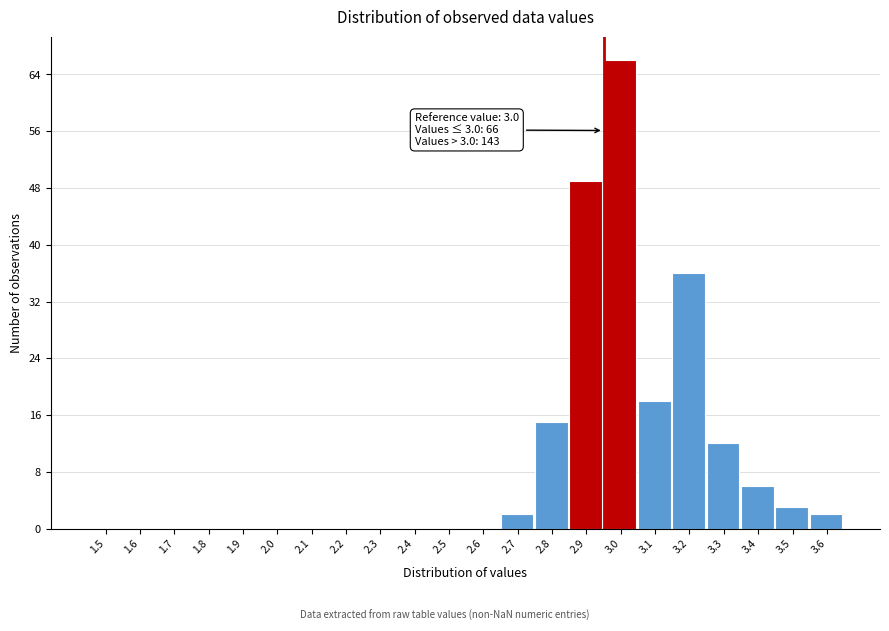

Reading left to right, what are all the values shown in this chart?

1.5=0	1.6=0	1.7=0	1.8=0	1.9=0	2.0=0	2.1=0	2.2=0	2.3=0	2.4=0	2.5=0	2.6=0	2.7=2	2.8=15	2.9=49	3.0=66	3.1=18	3.2=36	3.3=12	3.4=6	3.5=3	3.6=2